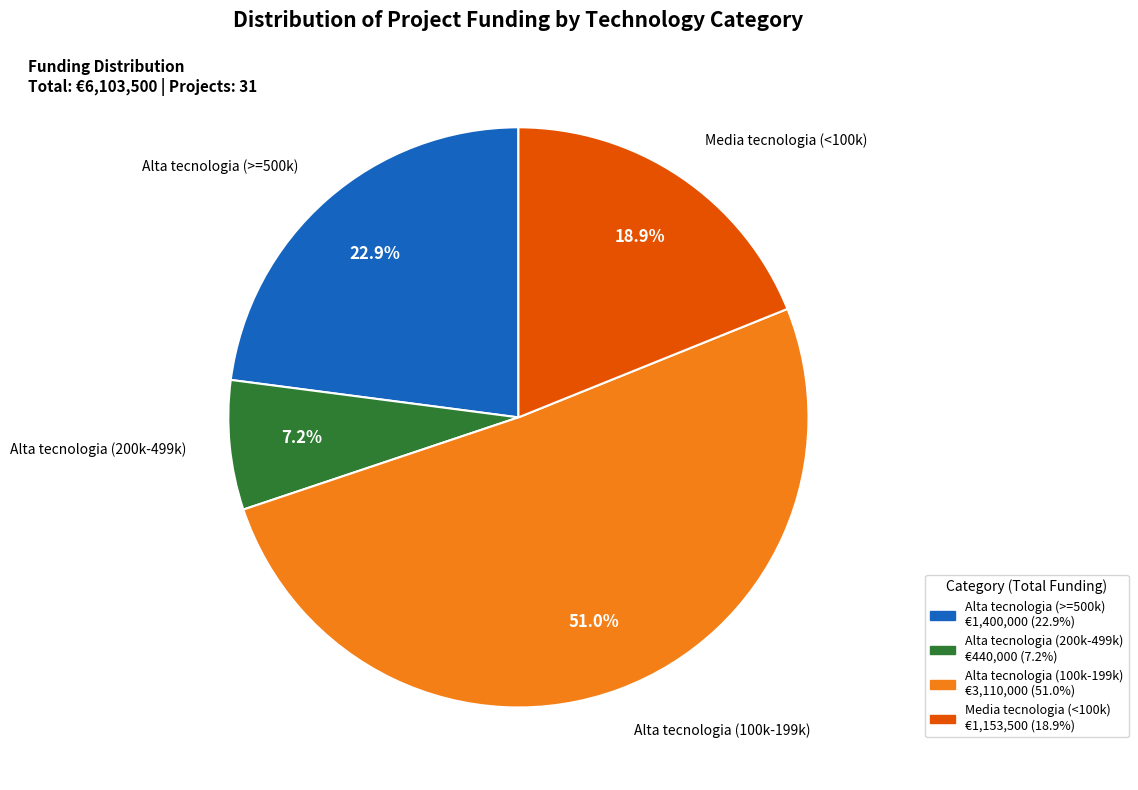

How many segments does this pie chart have?

4